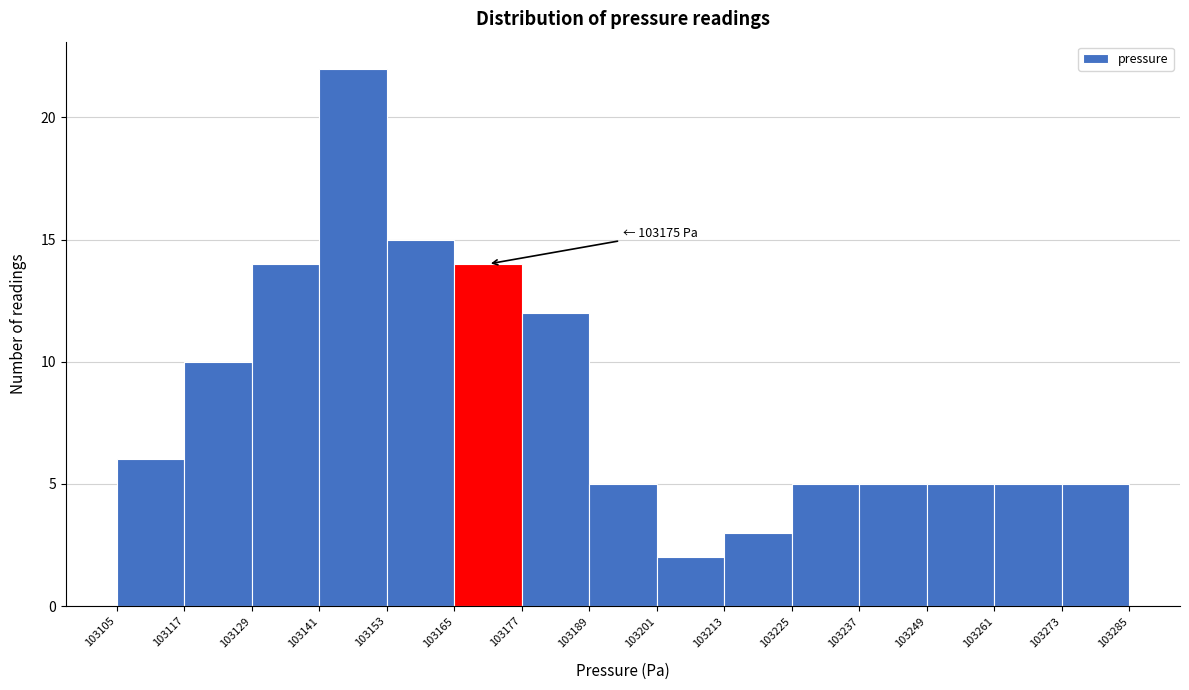

Which range on the x-axis has the tallest bar?

103141 to 103153